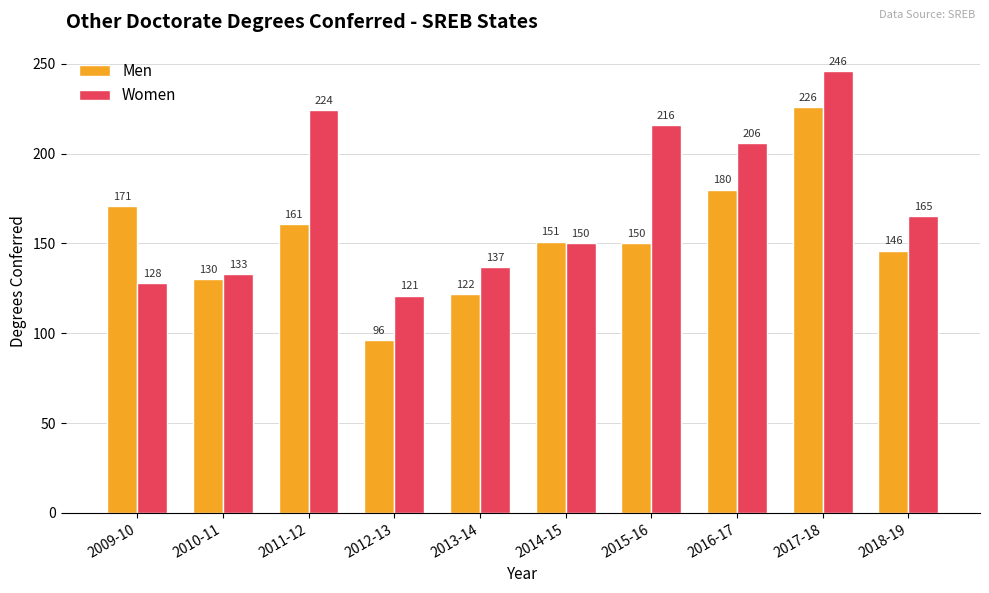

How many bars are there in total?

20